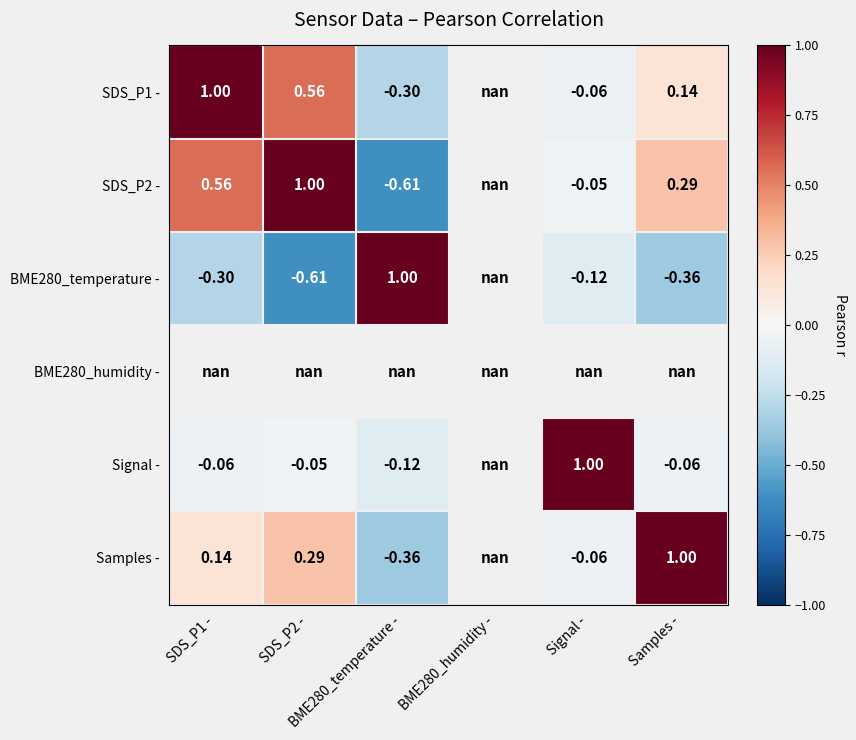

Is the value of SDS_P1 - at SDS_P1 - greater than the value of BME280_humidity - at SDS_P1 -?

No